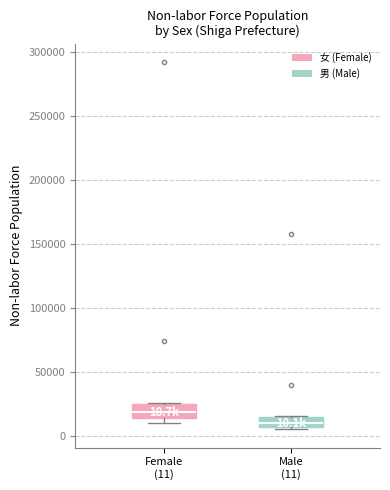

Which box's median line is the highest?

Female (11)